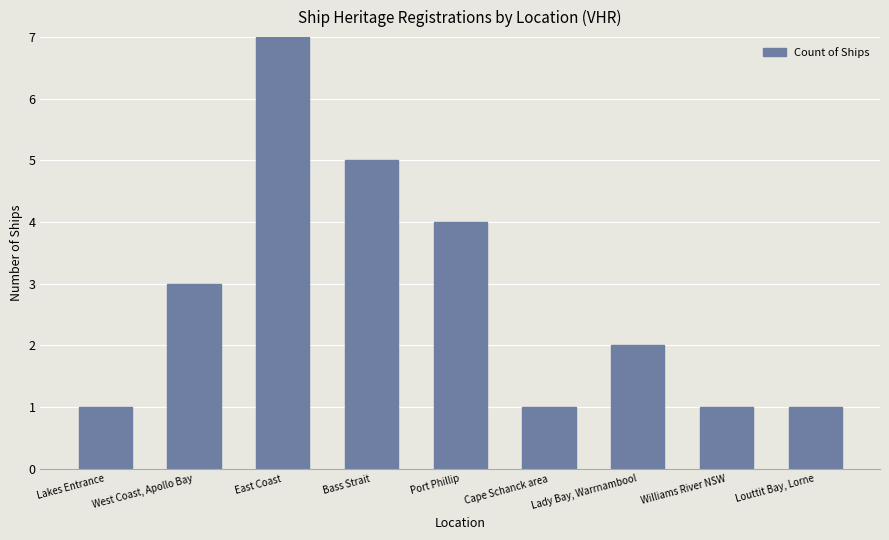

Between East Coast and Port Phillip, which is larger?

East Coast